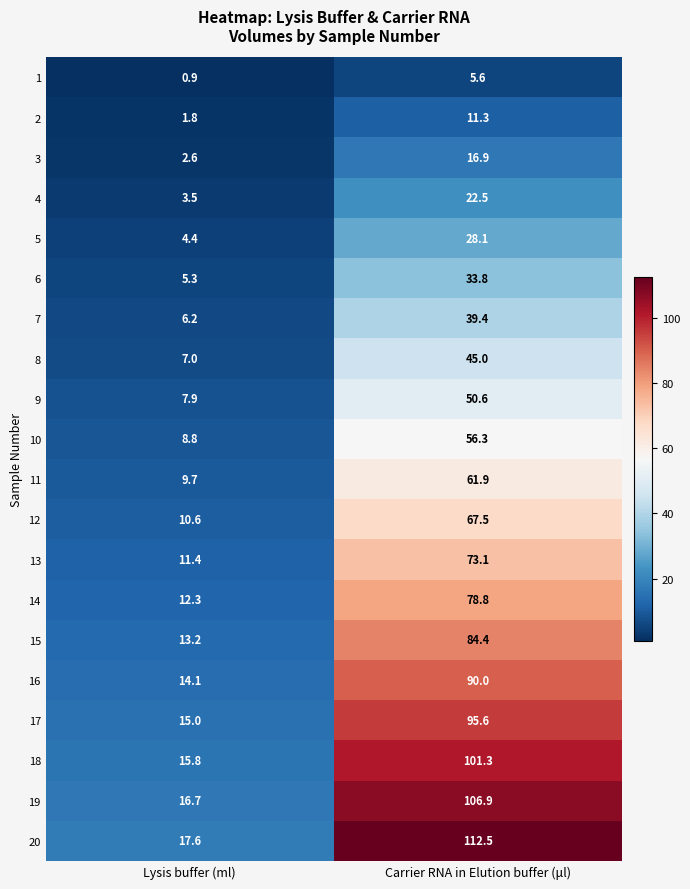

Which category has the lowest value in the 15 series?

Lysis buffer (ml)